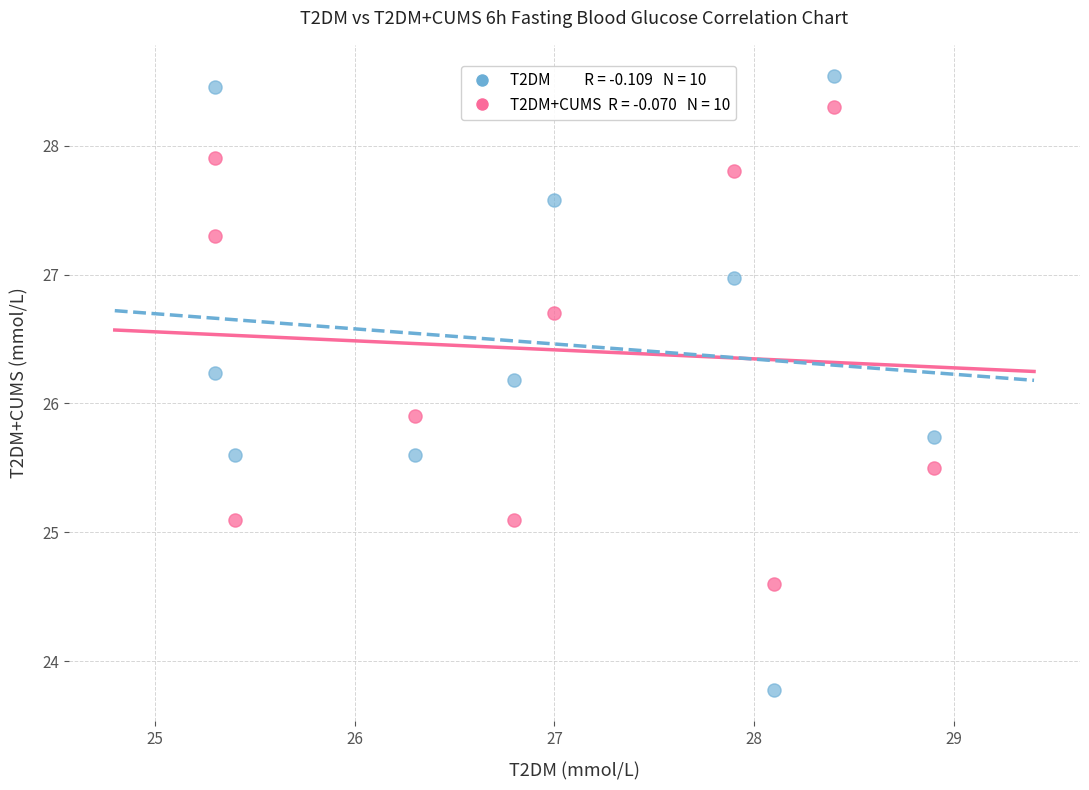

Across all data points, what is the range of X values (max minus min)?

3.6